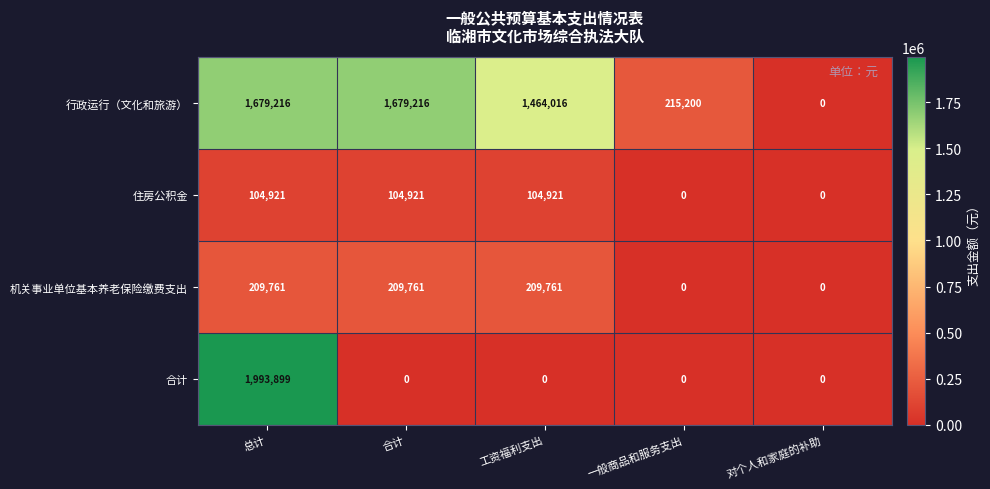

Which category has the highest value across all series?

总计